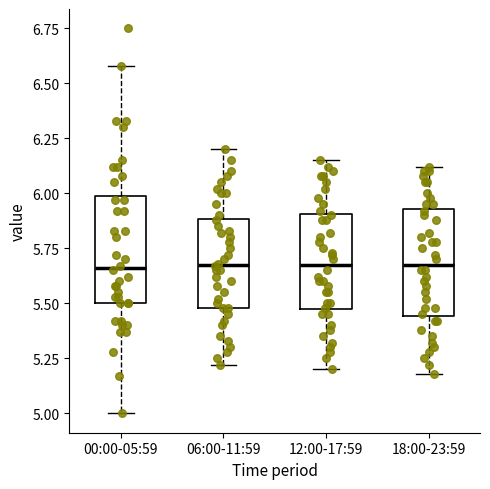

Where does the median line of the box for 12:00-17:59 sit on the y-axis? The values are not printed on the chart, so give them approximately, as read against the axis.

5.70